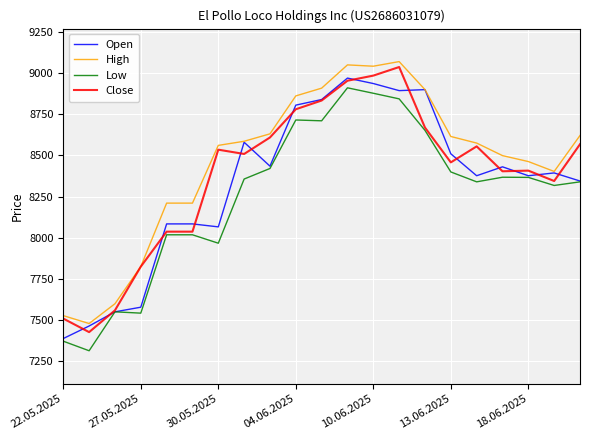

What is the minimum value for High?

7480